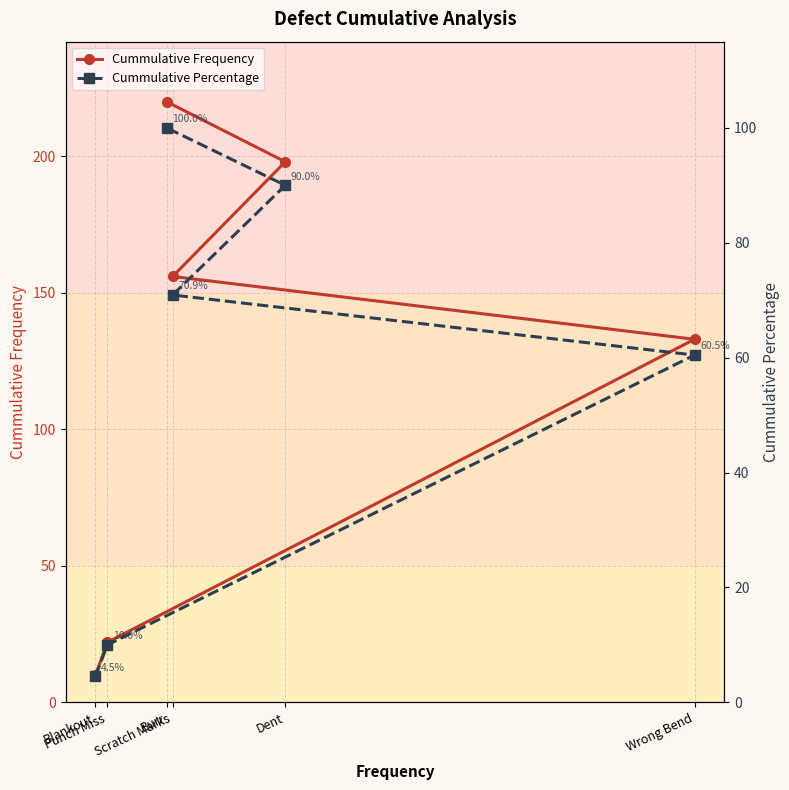

What is the value of the Cummulative Frequency point at the 2nd from the left?

22